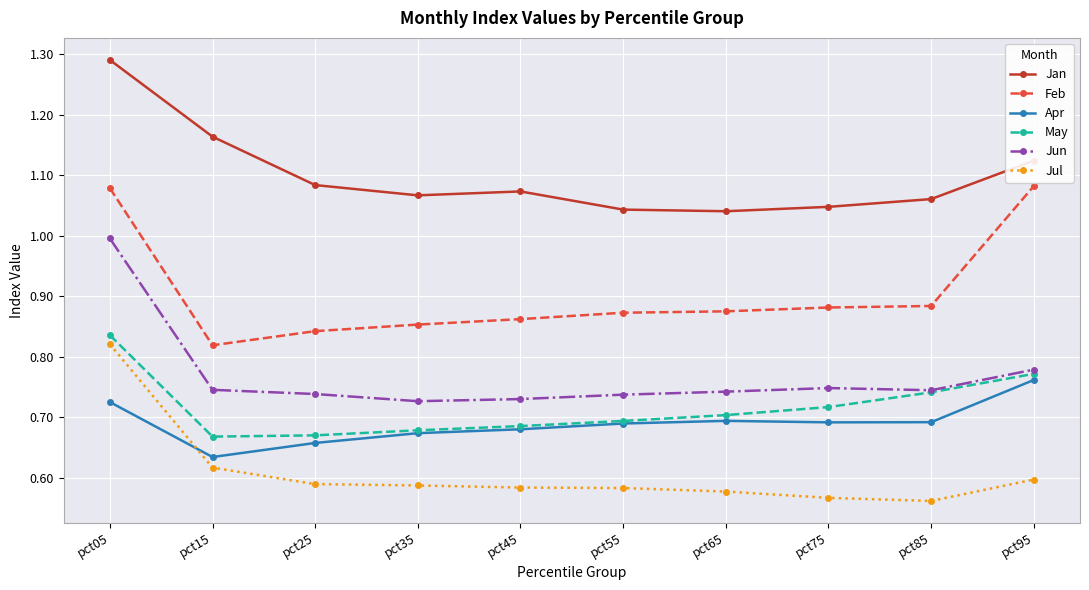

What is the total value across all series at pct95?

5.1